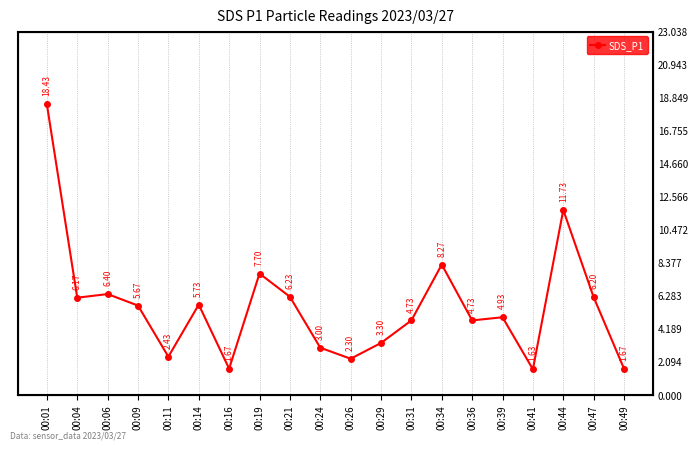

What is the difference between the maximum and minimum values?

16.8